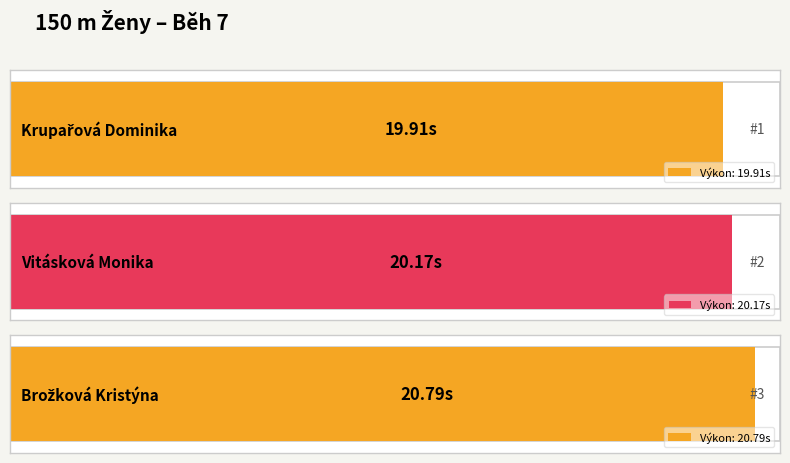

Between Krupařová Dominika and Brožková Kristýna, which is larger?

Brožková Kristýna